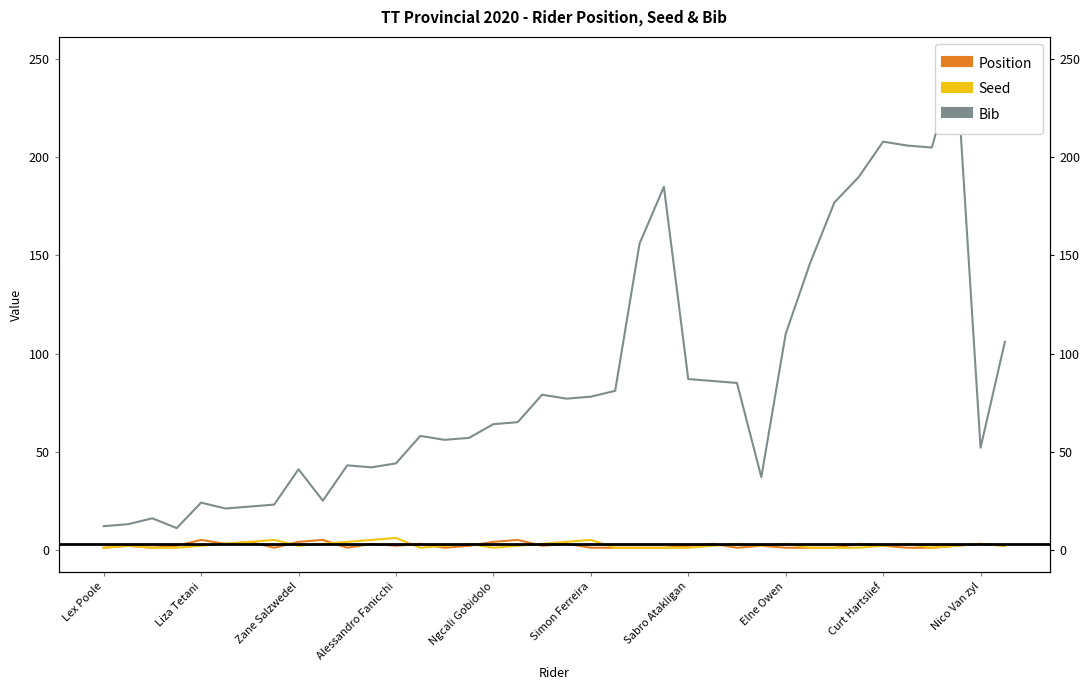

Between 27 and 28, which series saw the biggest shift?

Bib